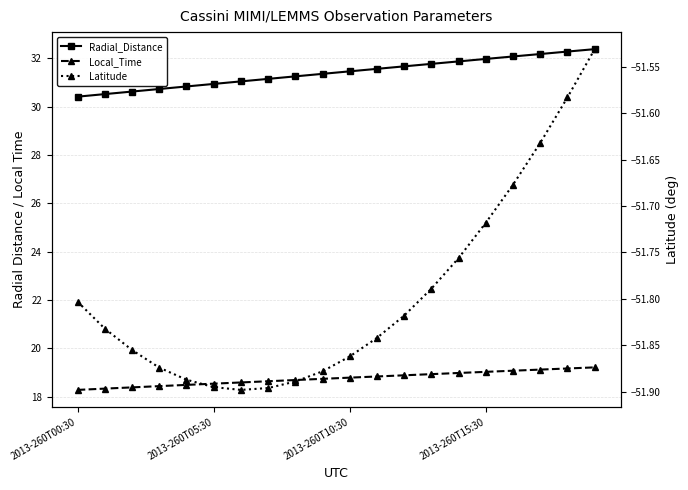

Reading left to right, what are all the values shown in this chart?

Radial_Distance: 30.4	30.5	30.6	30.7	30.8	30.9	31.0	31.2	31.3	31.4	31.5	31.6	31.7	31.8	31.9	32.0	32.1	32.2	32.3	32.4
Local_Time: 18.3	18.3	18.4	18.4	18.5	18.5	18.6	18.6	18.7	18.7	18.8	18.8	18.9	18.9	19.0	19.0	19.1	19.1	19.2	19.2
Latitude: -51.8	-51.8	-51.9	-51.9	-51.9	-51.9	-51.9	-51.9	-51.9	-51.9	-51.9	-51.8	-51.8	-51.8	-51.8	-51.7	-51.7	-51.6	-51.6	-51.5